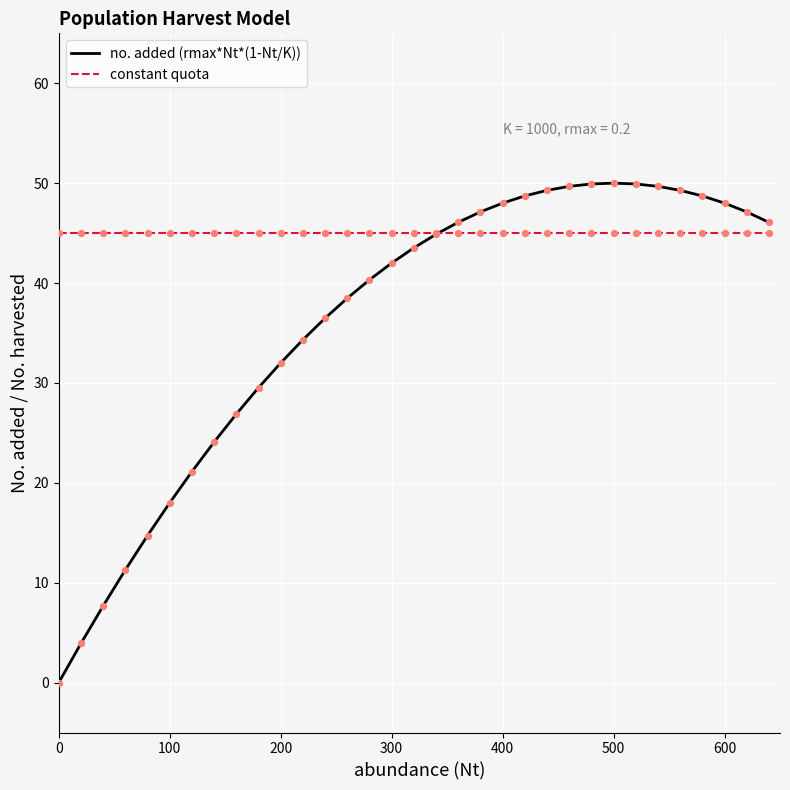

Which series has the largest total across all categories?

constant quota